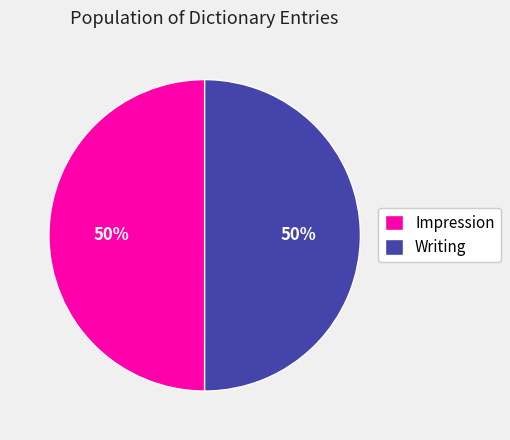

What is the ratio of the value at Writing to the value at Impression?

1.0